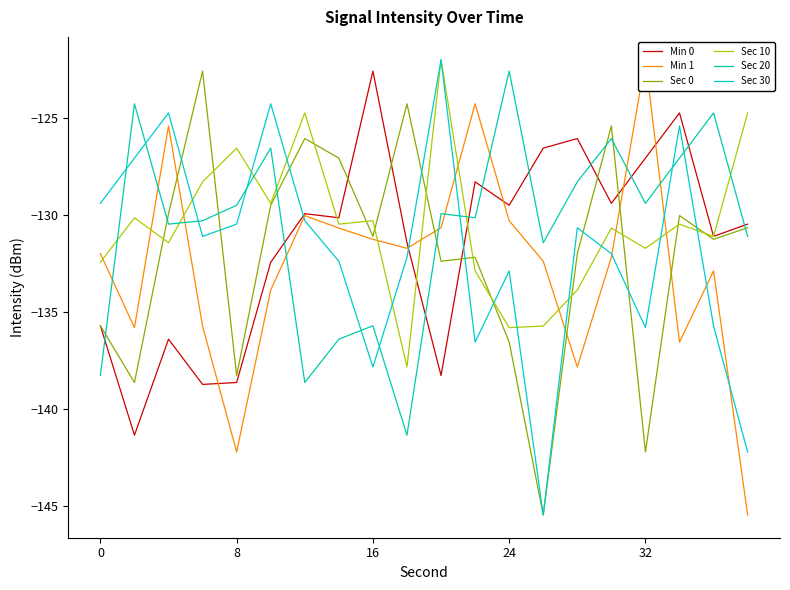

Reading left to right, extract all data points from this chart.

Min 0: -135.7	-141.3	-136.4	-138.7	-138.6	-132.4	-129.9	-130.1	-122.6	-131.4	-138.3	-128.3	-129.5	-126.5	-126.0	-129.4	-127.0	-124.7	-131.1	-130.5
Min 1: -132.0	-135.8	-125.4	-135.7	-142.2	-133.9	-130.0	-130.7	-131.2	-131.7	-130.6	-124.2	-130.3	-132.4	-137.8	-132.2	-122.0	-136.5	-132.9	-145.5
Sec 0: -135.7	-138.6	-129.9	-122.6	-138.3	-129.5	-126.0	-127.0	-131.1	-124.2	-132.4	-132.2	-136.5	-145.5	-132.0	-125.4	-142.2	-130.0	-131.2	-130.6
Sec 10: -132.4	-130.1	-131.4	-128.3	-126.5	-129.4	-124.7	-130.5	-130.3	-137.8	-122.0	-132.9	-135.8	-135.7	-133.9	-130.7	-131.7	-130.5	-131.1	-124.7
Sec 20: -138.3	-124.2	-130.5	-130.3	-129.5	-126.5	-138.6	-136.4	-135.7	-141.3	-129.9	-130.1	-122.6	-131.4	-128.3	-126.0	-129.4	-127.0	-124.7	-131.1
Sec 30: -129.4	-127.0	-124.7	-131.1	-130.5	-124.2	-130.3	-132.4	-137.8	-132.2	-122.0	-136.5	-132.9	-145.5	-130.6	-132.0	-135.8	-125.4	-135.7	-142.2